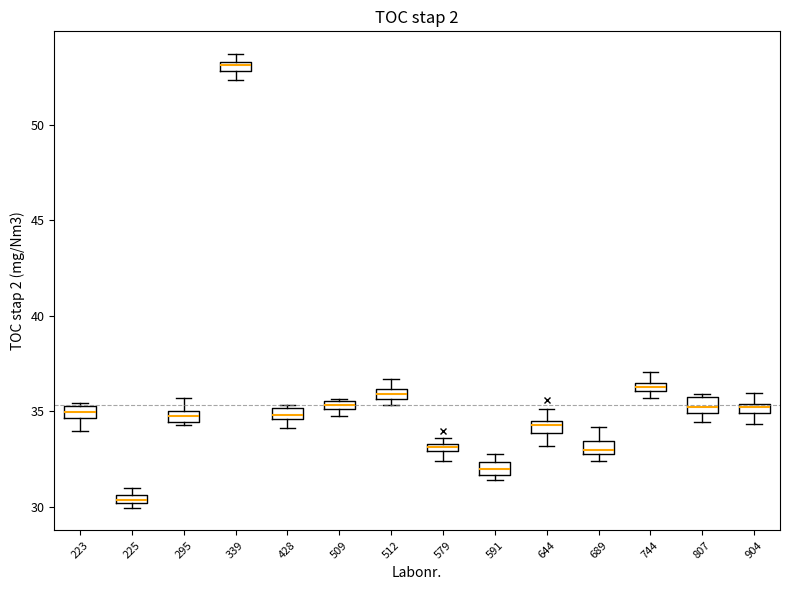

Which box has the lowest median line?

225